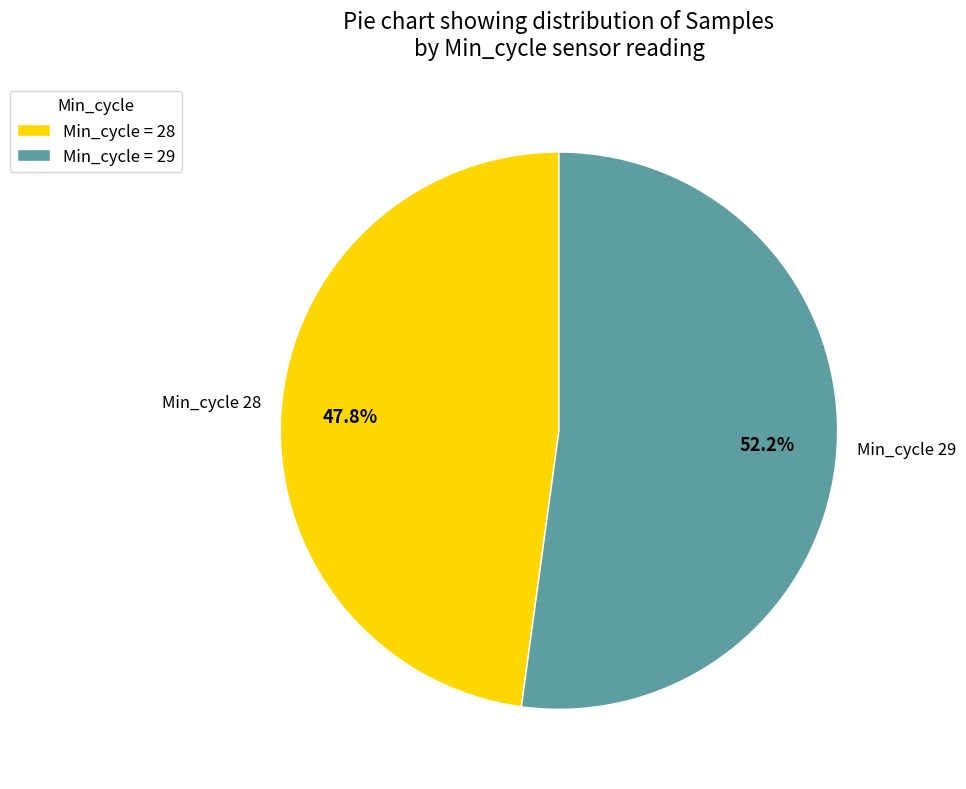

Is there a majority slice in this chart?

Yes